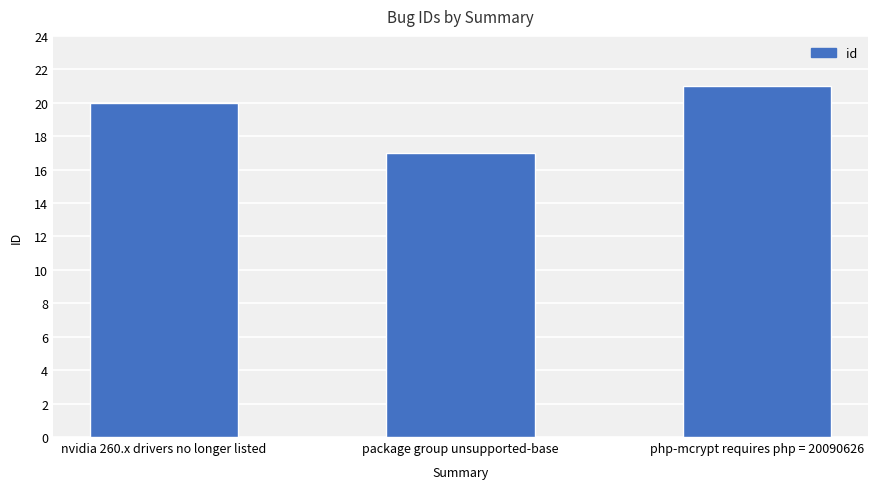

What is the average value?

19